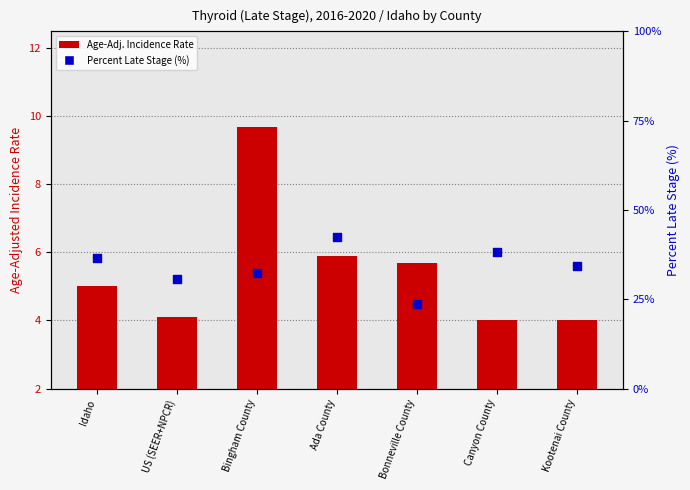

Which series contains the lowest Y value?

Age-Adj. Incidence Rate